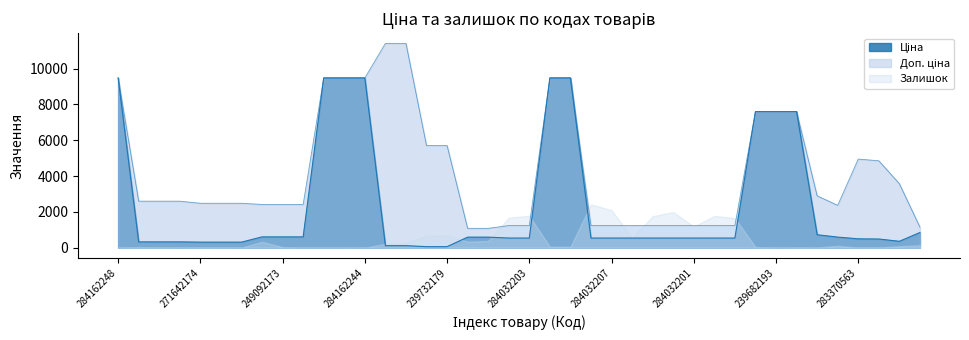

The value of Залишок at 284162244 is -1095.7. True or false?

False